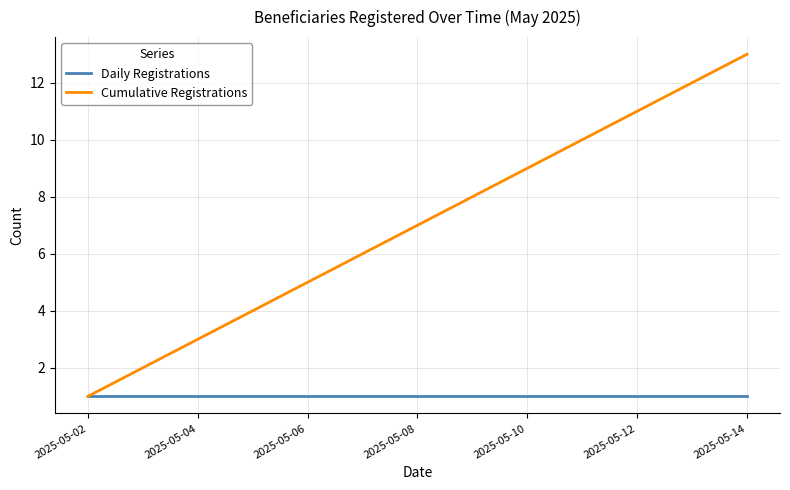

How many lines are shown in the chart?

2